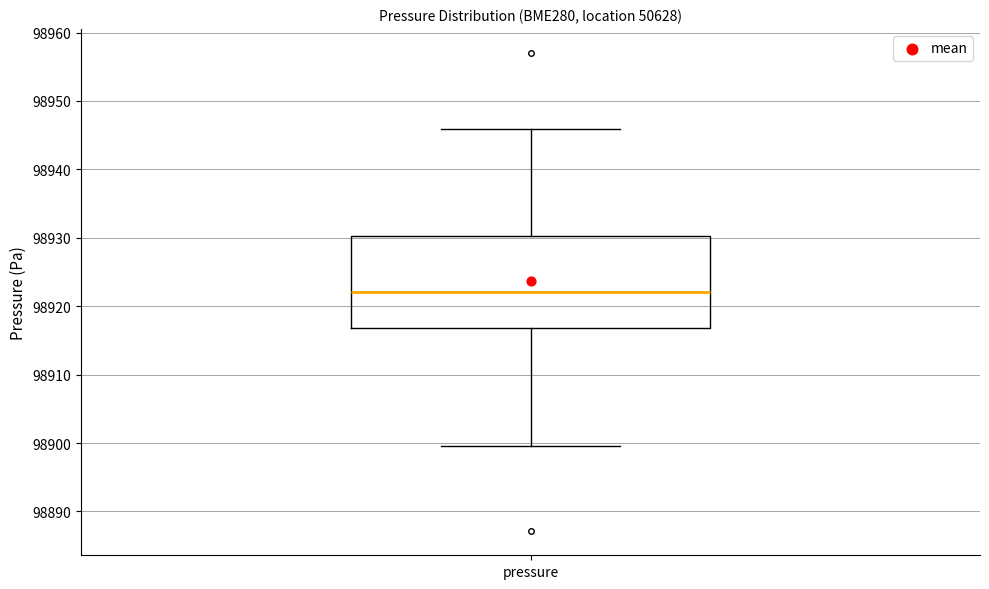

Read this box plot against the y-axis: the position of the median line, the range covered by the box, and the ends of both whiskers. The values are not printed on the chart, so give them approximately, as read against the axis.

median 98922, box 98917 to 98930, whiskers 98900 to 98946